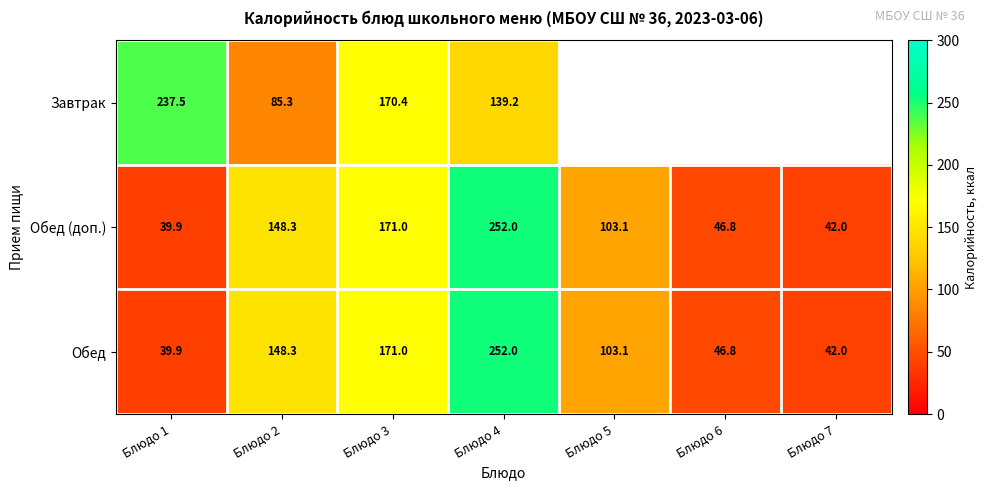

At which category is the sum across all series the highest?

Блюдо 4